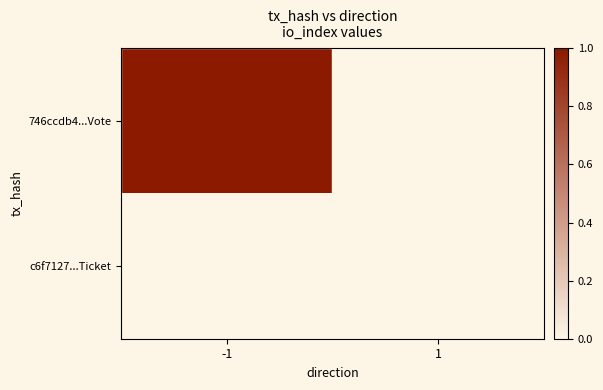

List the series in order of their overall mean, highest first.

746ccdb4...Vote, c6f7127...Ticket